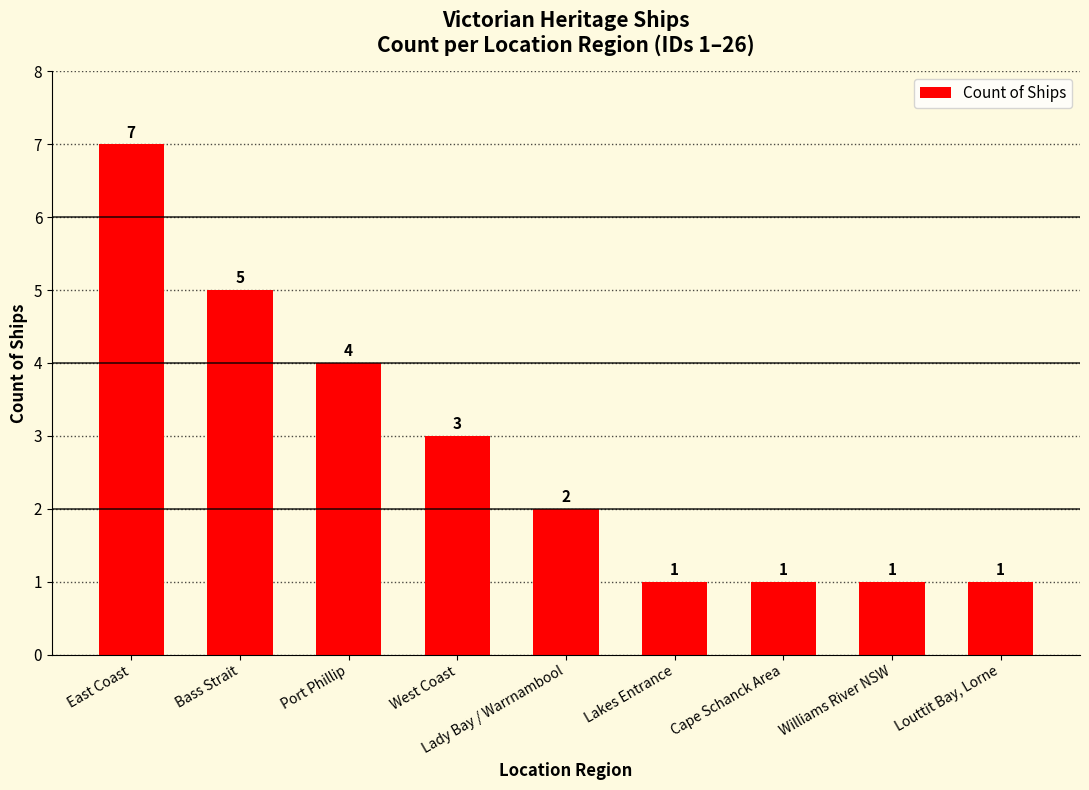

Which has a higher value, Cape Schanck Area or West Coast?

West Coast